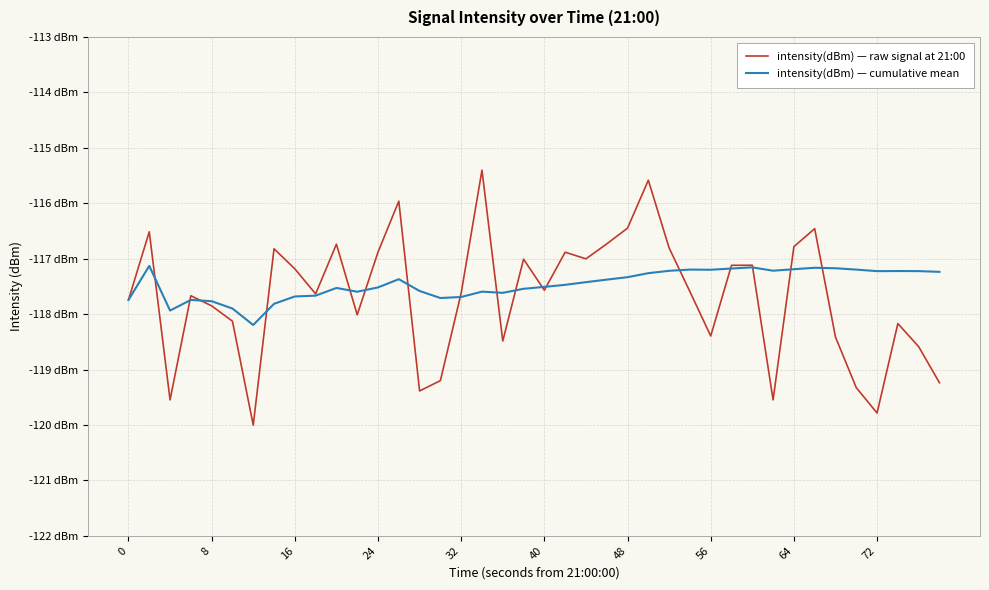

Does the chart have visible grid lines?

Yes